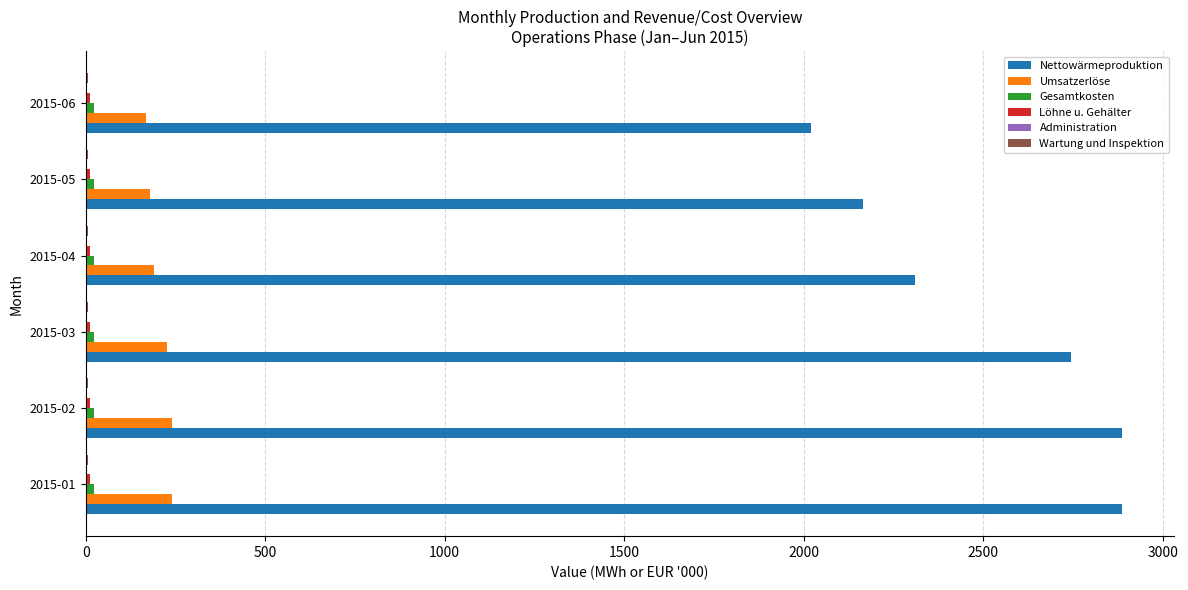

Count the number of categories in the chart.

6